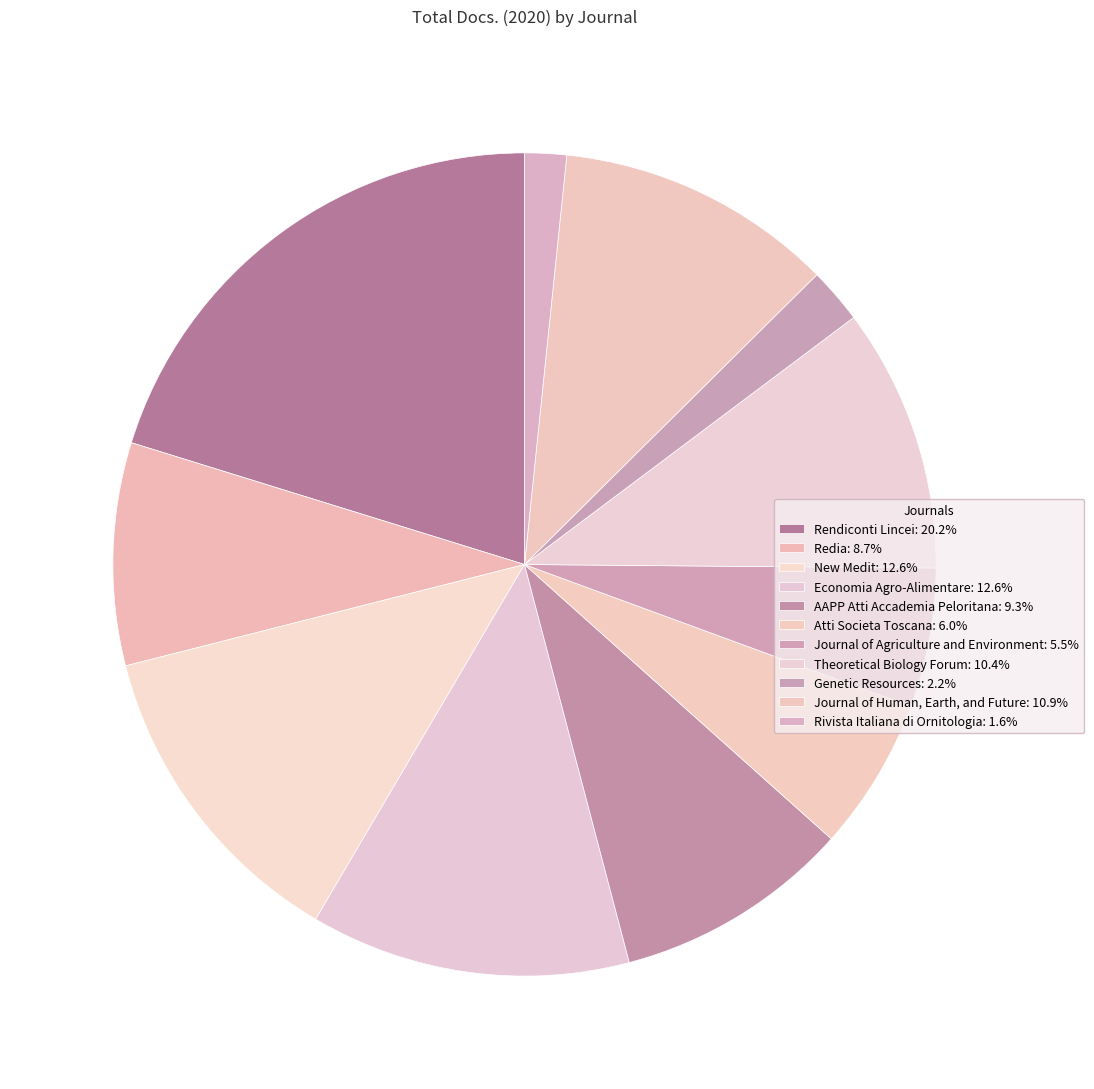

Do Genetic Resources and Journal of Human, Earth, and Future together represent more than half of the pie?

No